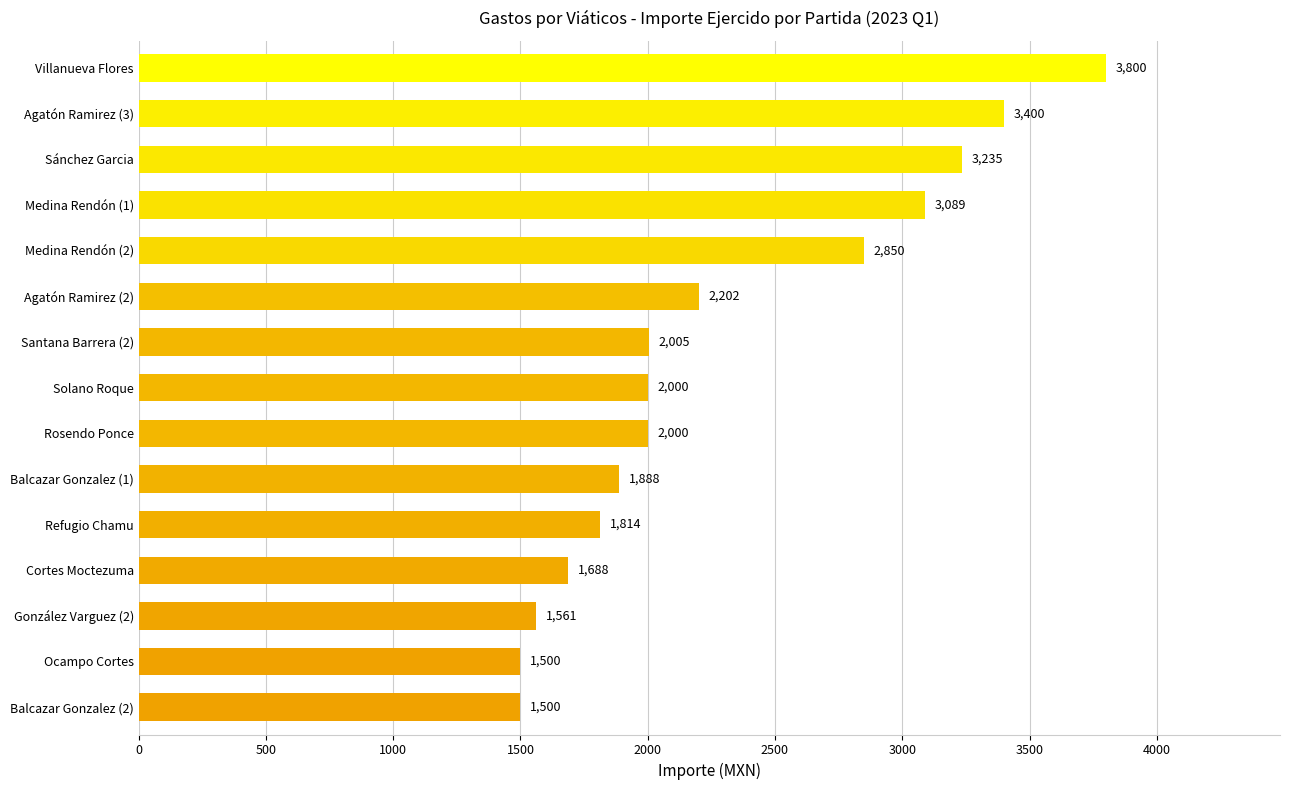

How many series are shown in this chart?

1